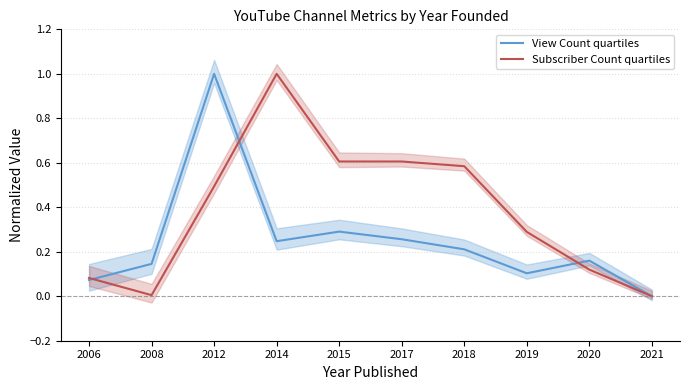

Reading left to right, transcribe all the data shown in this chart.

View Count quartiles: 2006=0.1	2008=0.1	2012=1.0	2014=0.2	2015=0.3	2017=0.3	2018=0.2	2019=0.1	2020=0.2	2021=0.0
Subscriber Count quartiles: 2006=0.1	2008=0.0	2012=0.5	2014=1.0	2015=0.6	2017=0.6	2018=0.6	2019=0.3	2020=0.1	2021=0.0